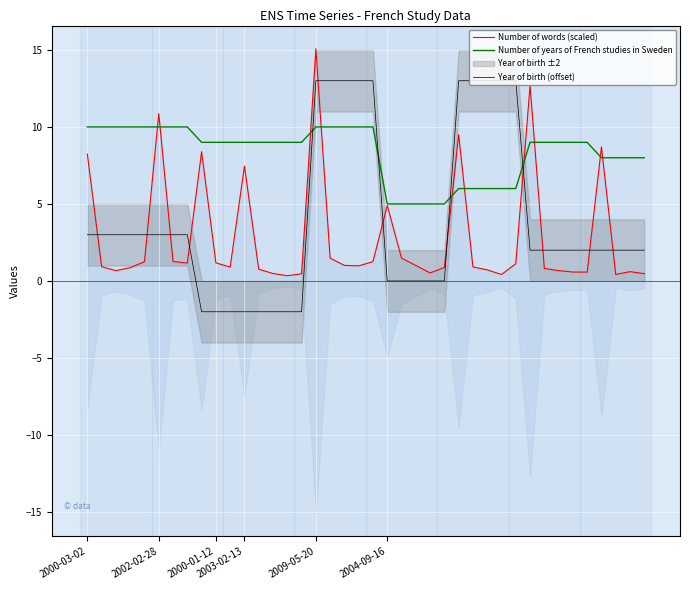

What are all the series names shown in the legend?

Number of words (scaled), Number of years of French studies in Sweden, Year of birth (offset)